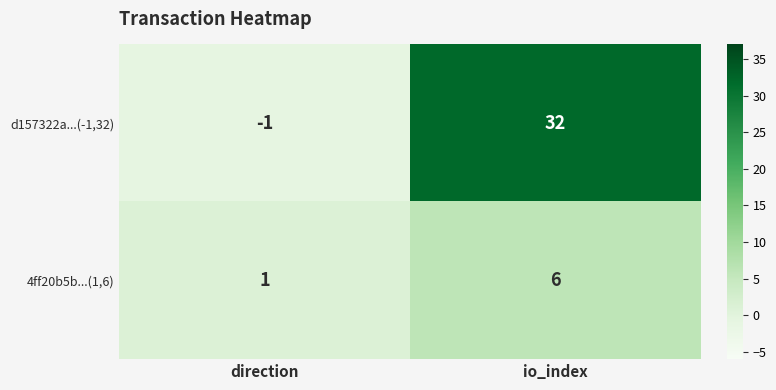

Which label corresponds to the smallest value in the chart?

direction